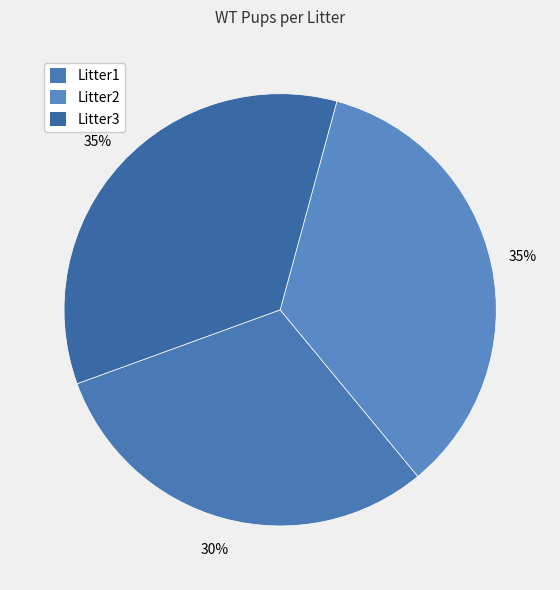

To the nearest percent, what is the average slice percentage?

33%